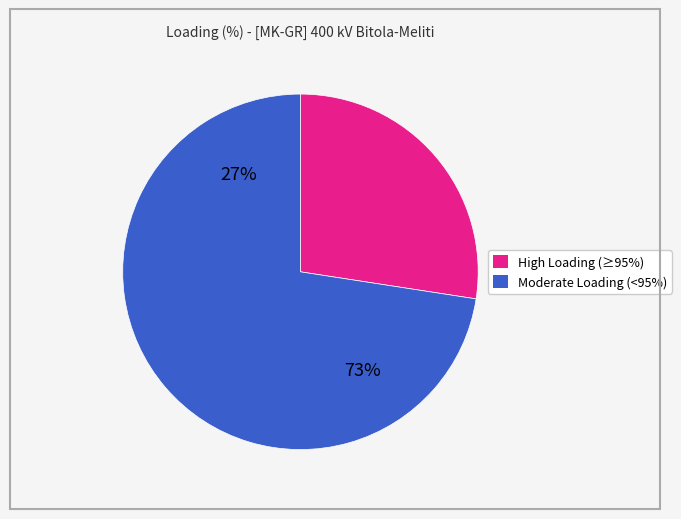

Is it true that BG_GR_CO_00001 is 23% of the pie?

False